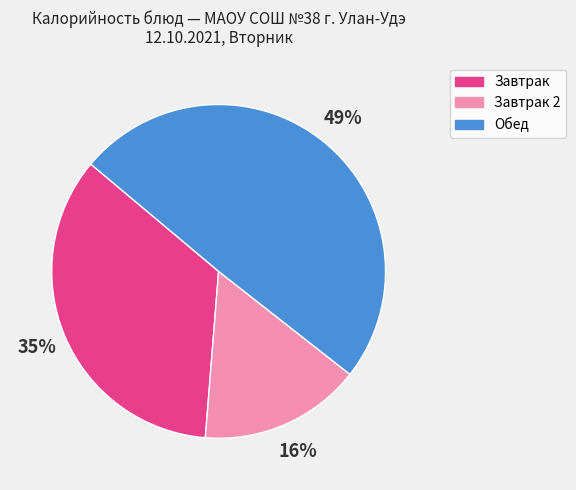

How many segments does this pie chart have?

3